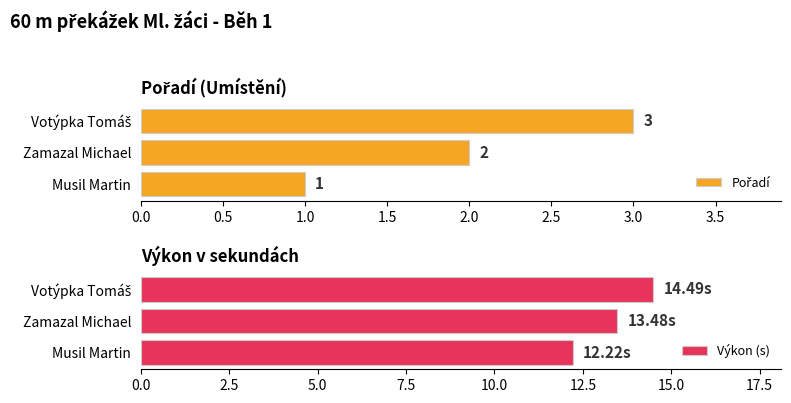

How many values in the Výkon (s) series are below 13?

1